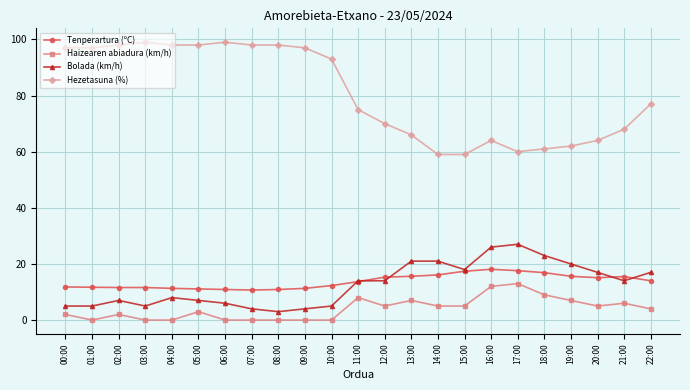

Which series has the largest range (max minus min)?

Hezetasuna (%)